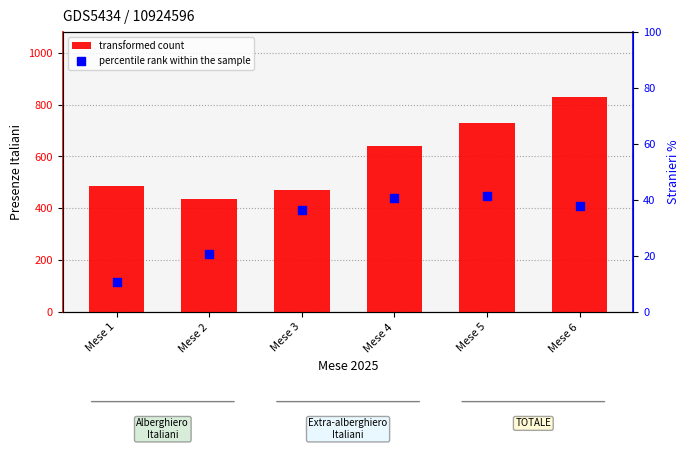

Is the value of percentile rank within the sample at Mese 1 greater than the value of transformed count at Mese 5?

No